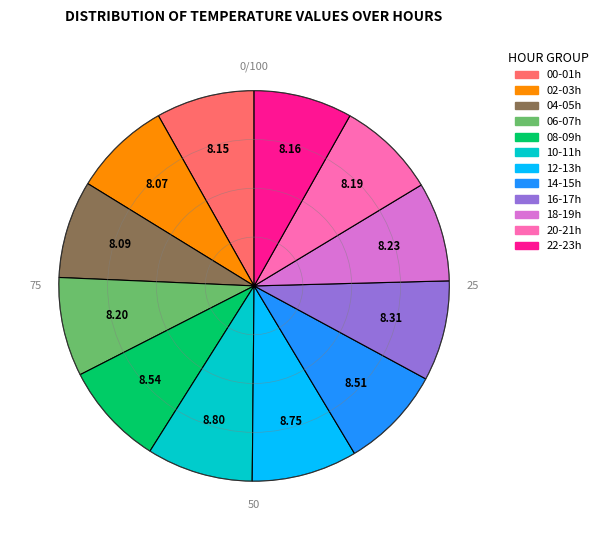

Is there a majority slice in this chart?

No